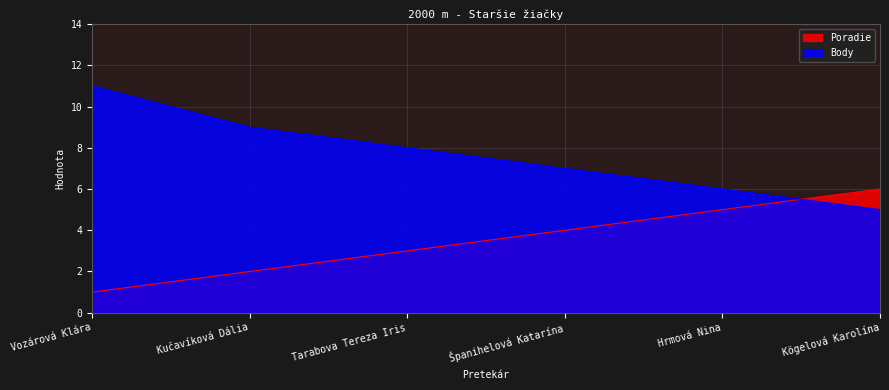

Where is Poradie nearest to the value 3?

Tarabova Tereza Iris